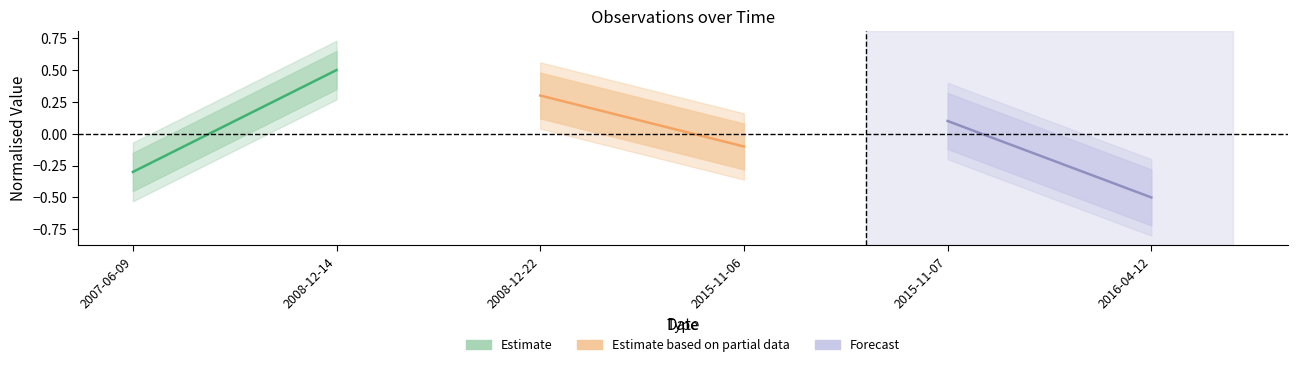

What is the maximum value shown in the chart?

0.5